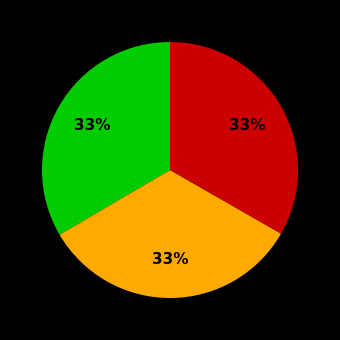

Is there a majority slice in this chart?

No